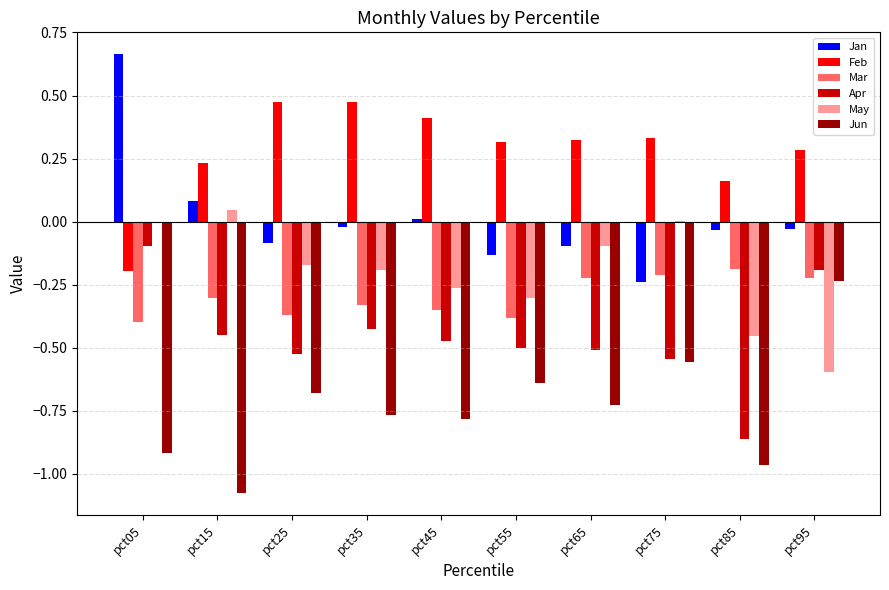

Which series has the largest total across all categories?

Feb